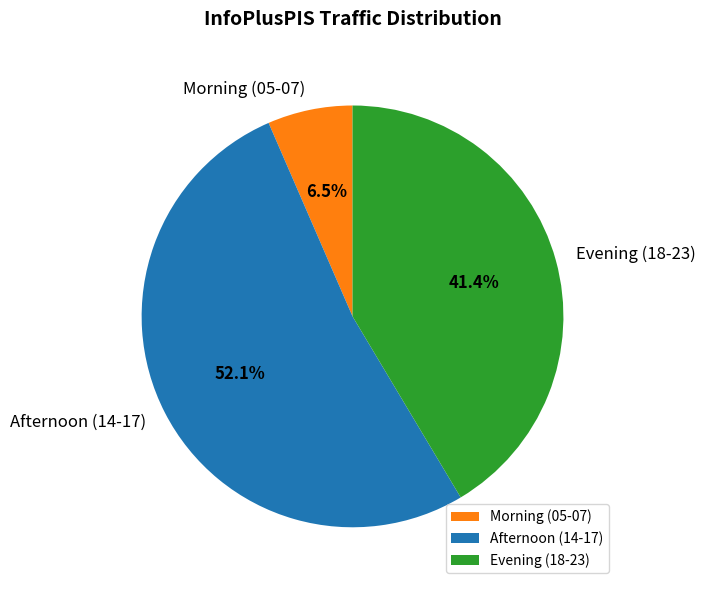

What is the ratio of the value at Afternoon (14-17) to the value at Morning (05-07)?

8.0